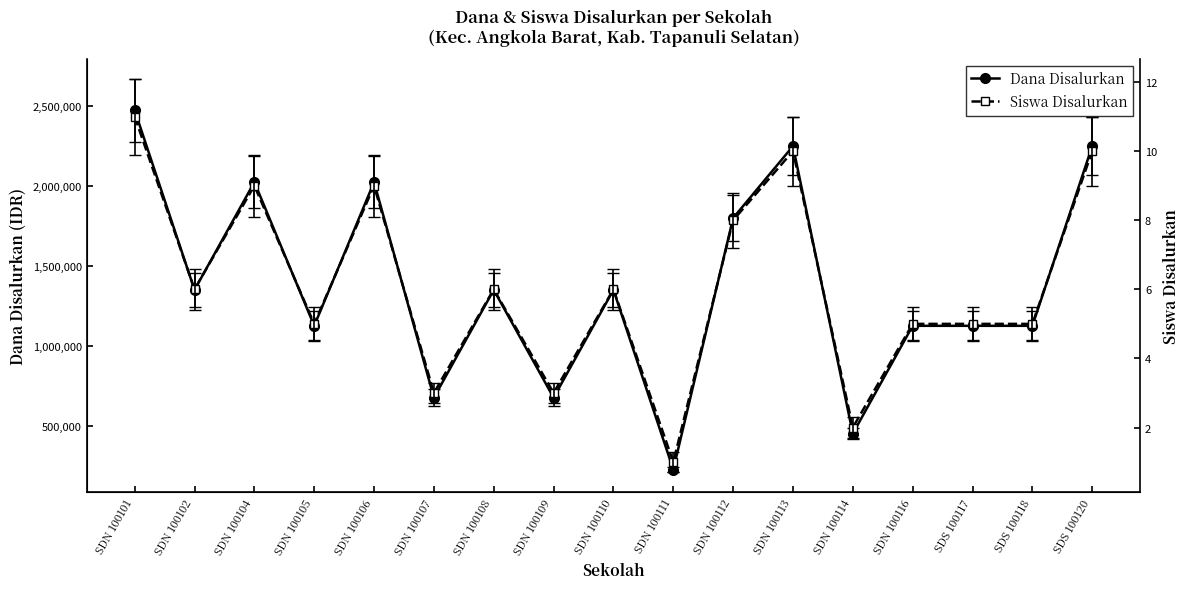

How many lines are shown in the chart?

2